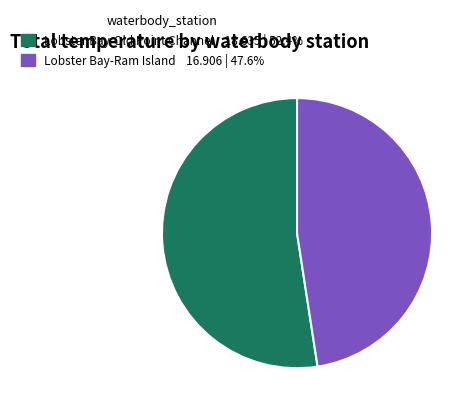

Does any single category account for the majority?

Yes